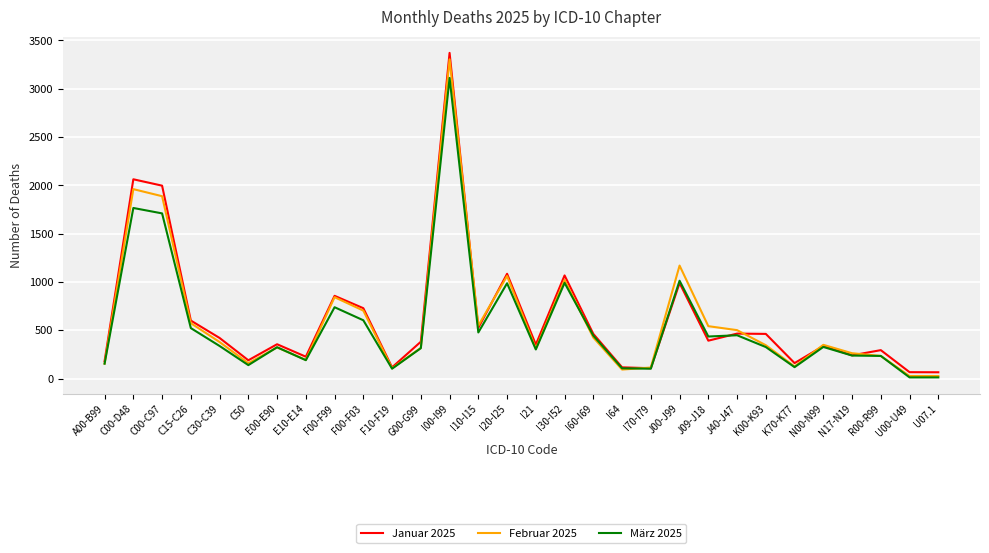

Which label corresponds to the largest value in the chart?

I00-I99